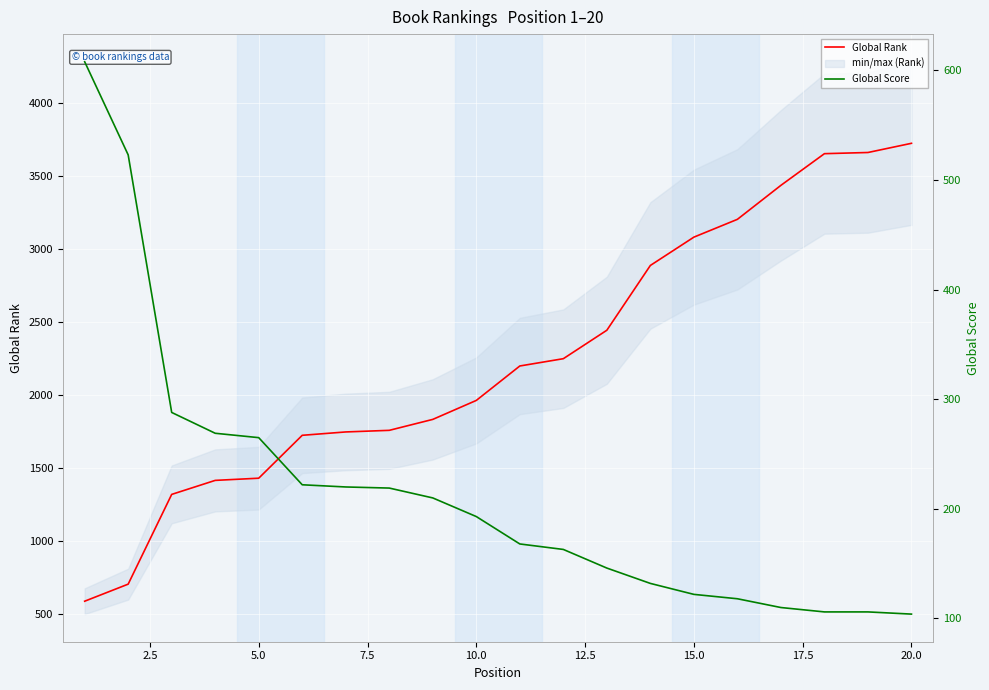

At how many categories does at least one series exceed 147?

20